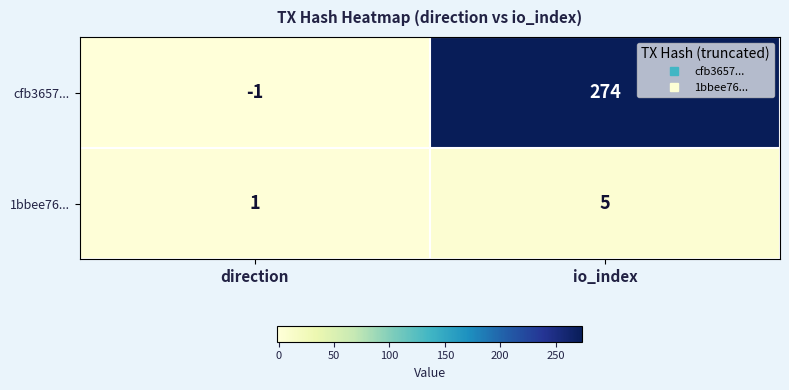

What is the difference between the maximum and minimum values in the 1bbee76... series?

4